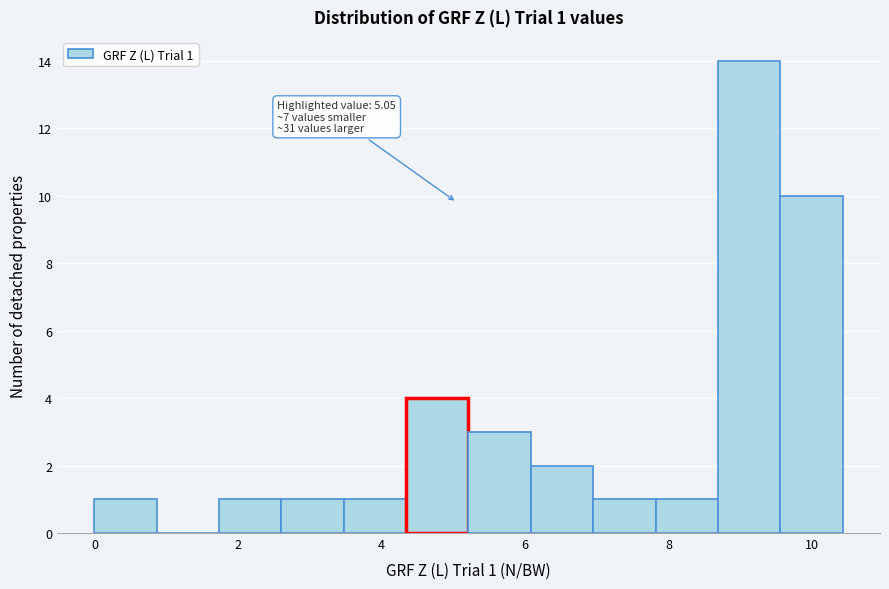

Over which range of the x-axis is the bar tallest?

8.6 to 9.6